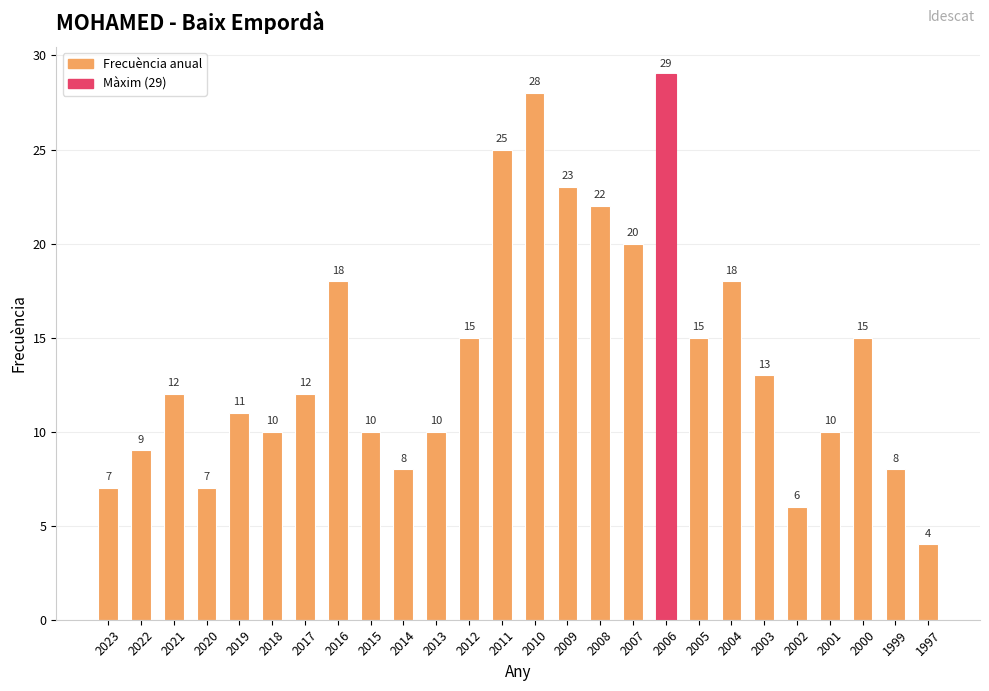

At which category does the chart reach its minimum across all series?

1997